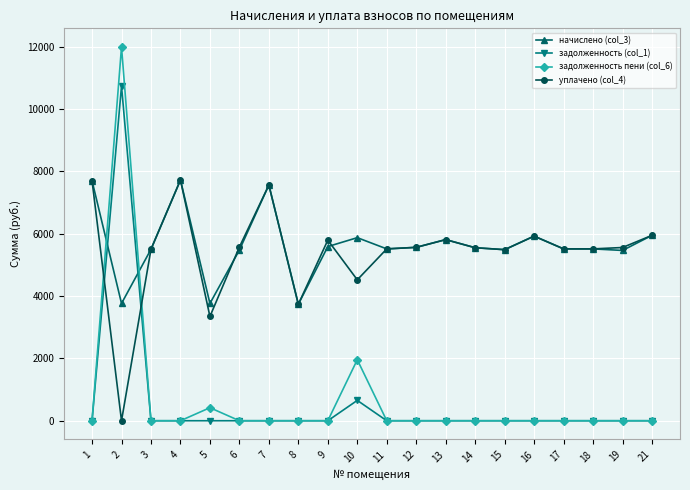

True or false: задолженность (col_1) has a value of 0.0 at 16.

True